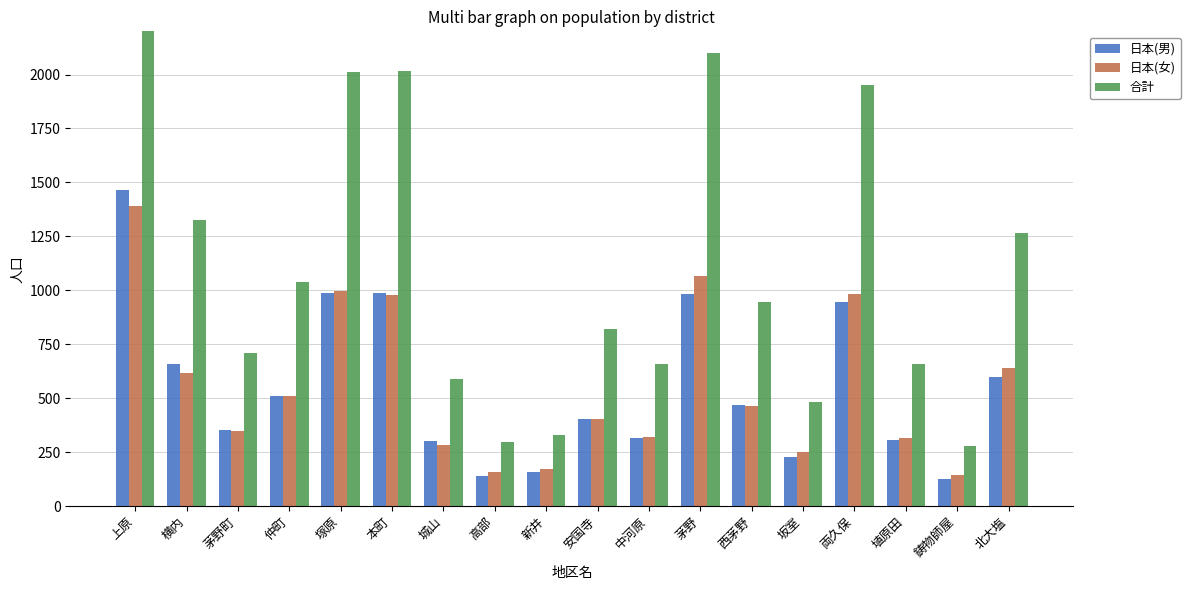

What is the value of the 合計 bar at the 17th from the left?

280